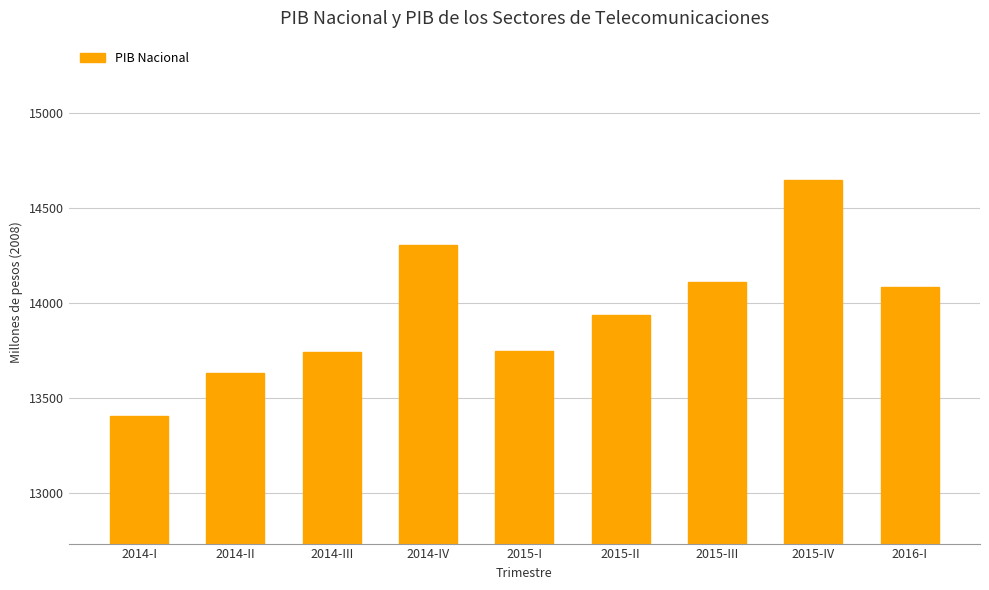

At which label is the value closest to 14026?

2016-I